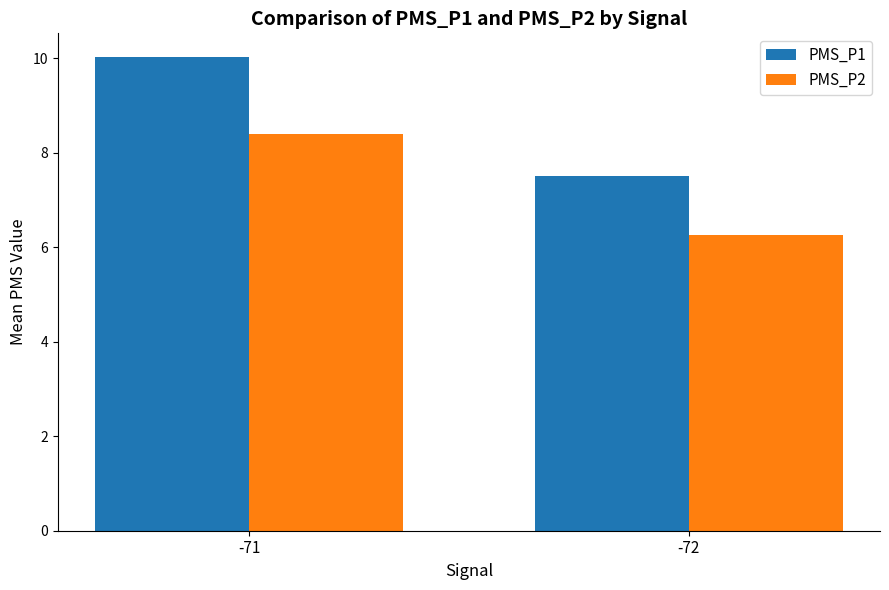

What is the approximate value of PMS_P1 at -71?

10.0